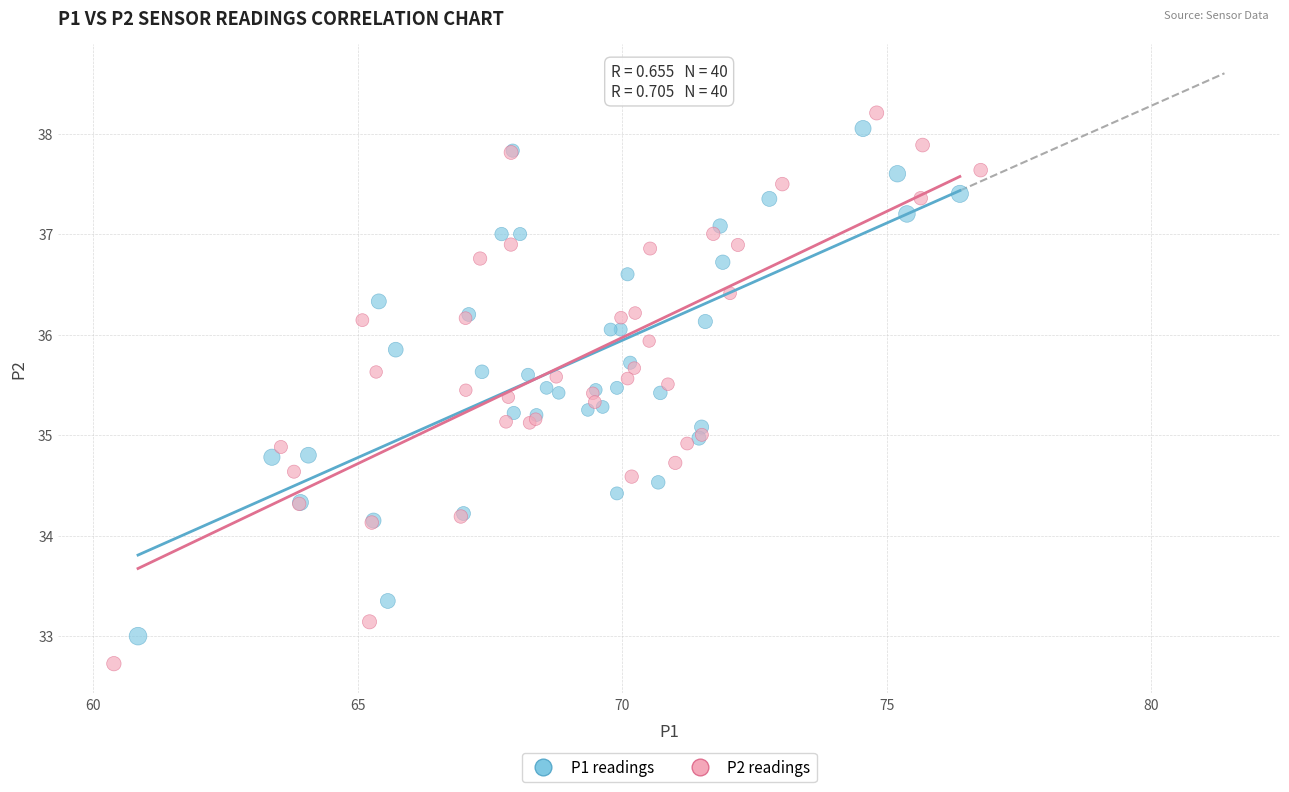

What are all the series names shown in the legend?

P1 readings, P2 readings